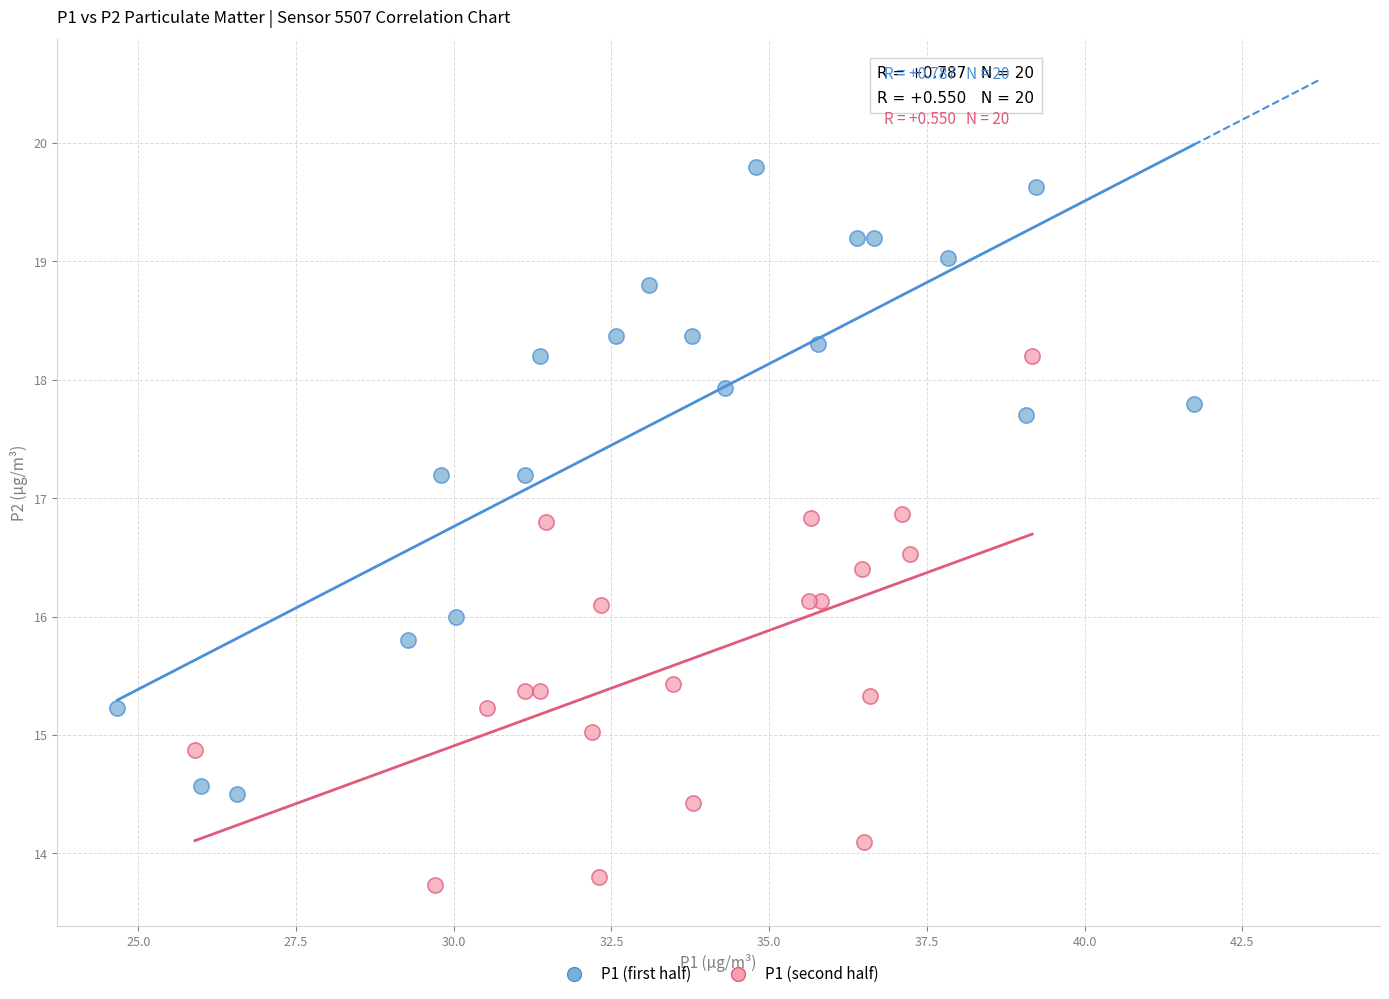

Which series has the widest spread of Y values?

P1 (first half)